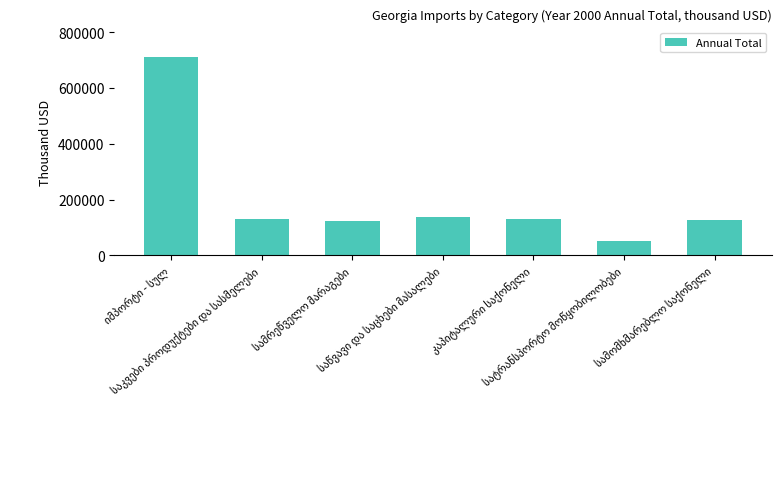

What is the maximum value shown in the chart?

709509.1